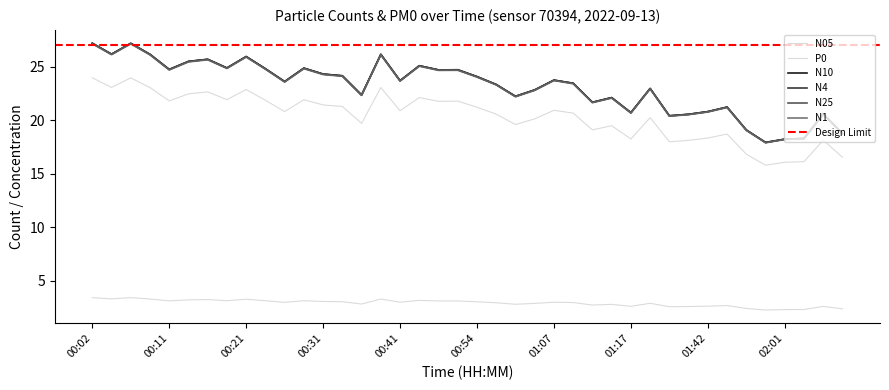

What is the difference between the highest and lowest values at 01:59?

15.7